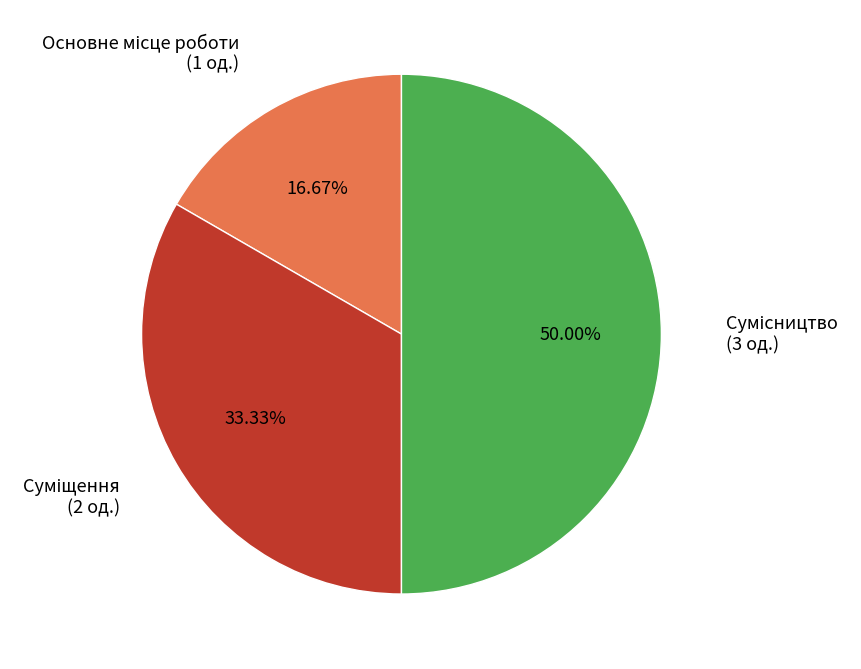

Count the number of slices in the pie.

3